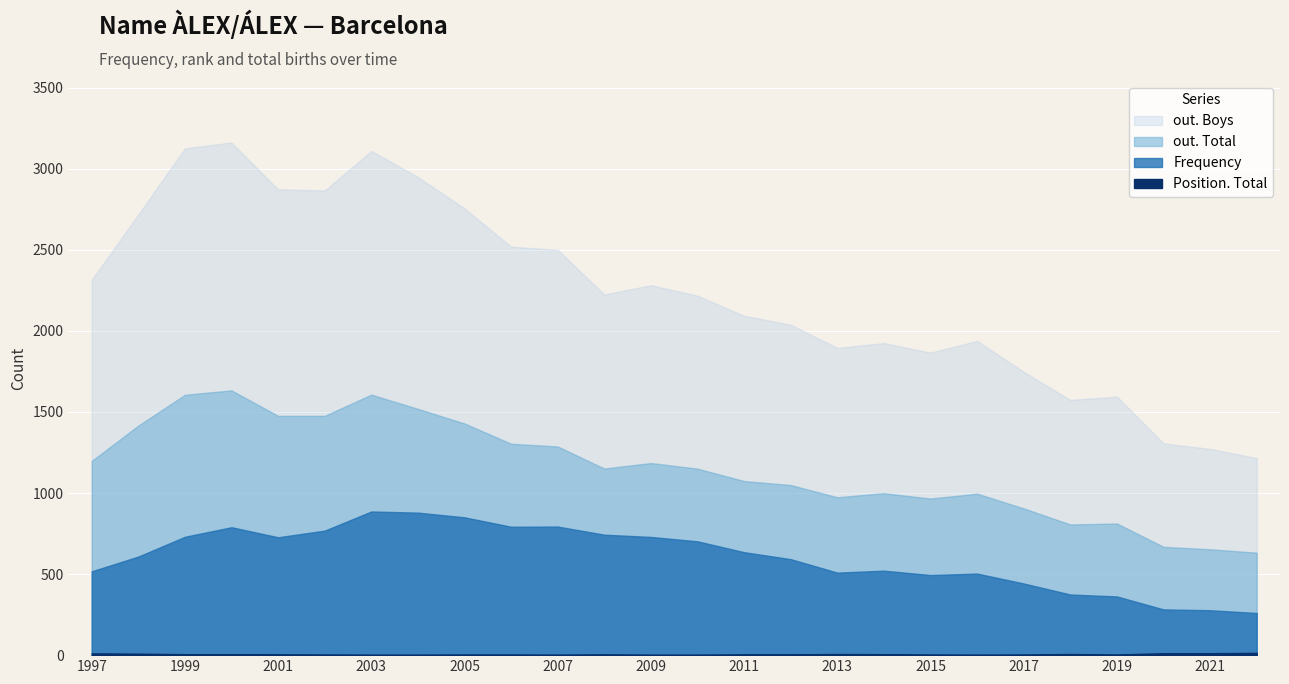

What are all the series names shown in the legend?

out. Boys, out. Total, Frequency, Position. Total